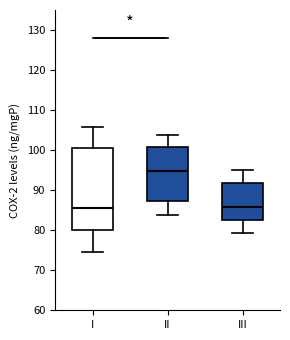

Where does the upper whisker of the box for III end on the y-axis? The values are not printed on the chart, so give them approximately, as read against the axis.

95